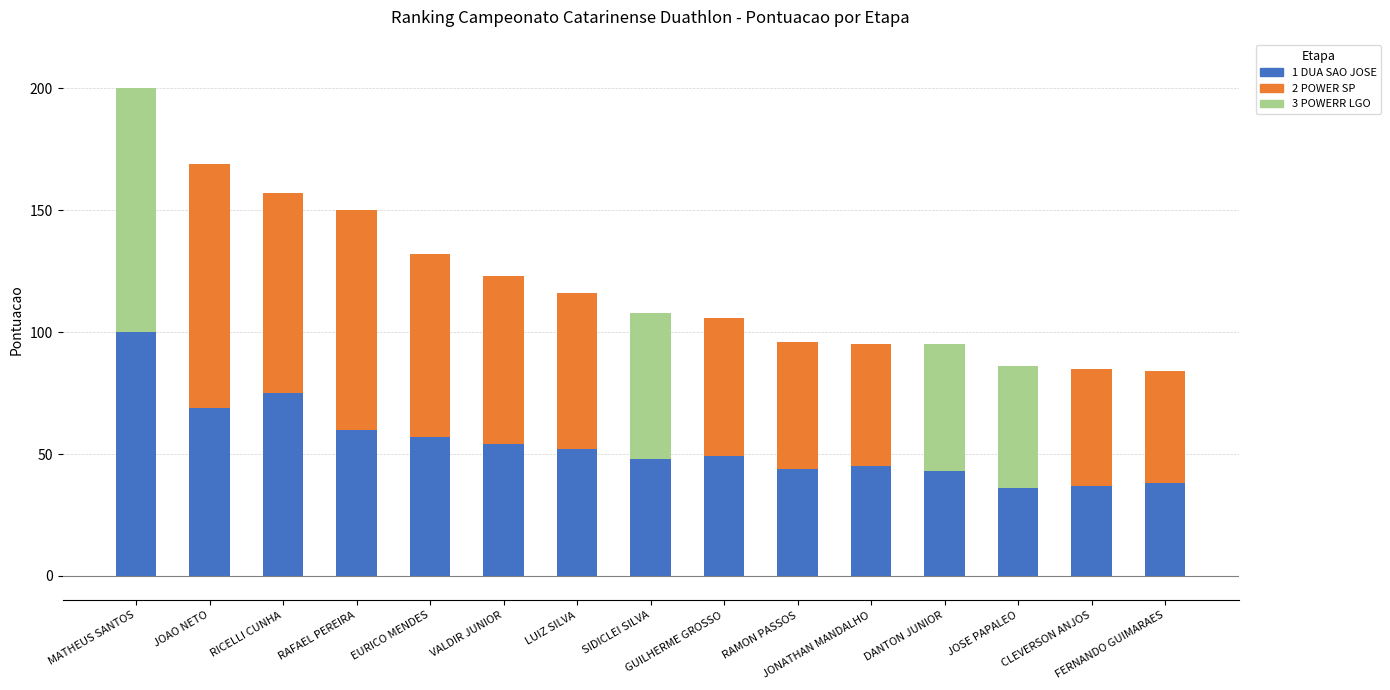

List the series in order of their peak value, lowest first.

1 DUA SAO JOSE, 2 POWER SP, 3 POWERR LGO